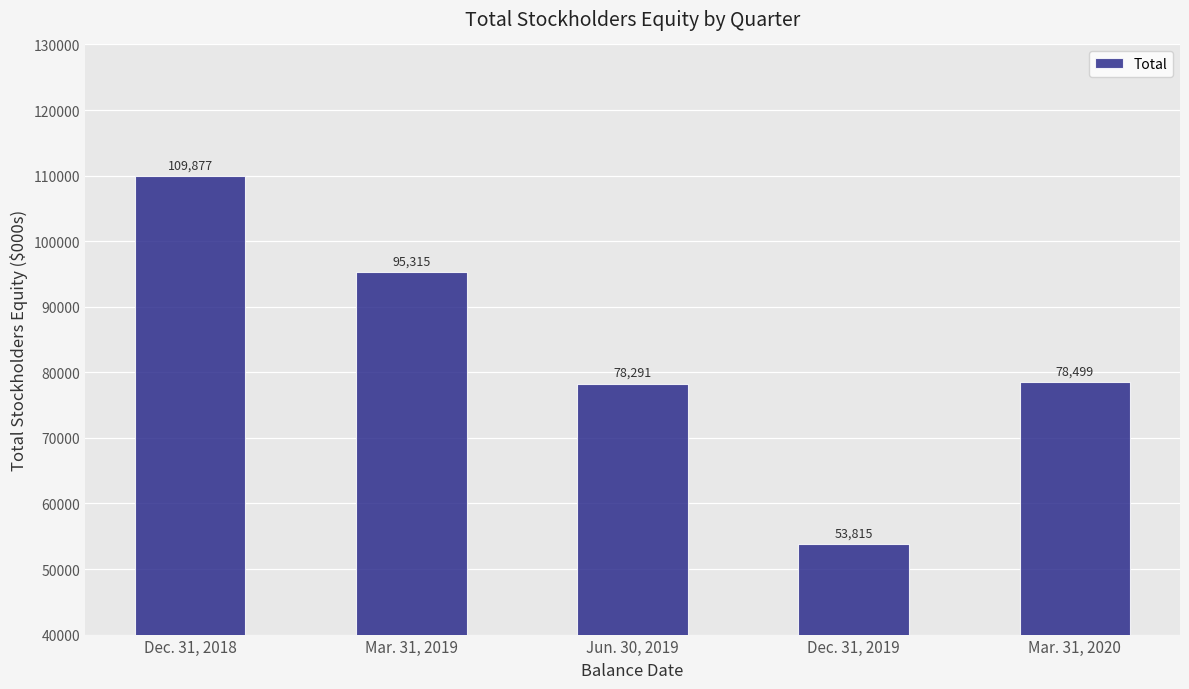

What is the difference between the maximum and minimum values?

56062